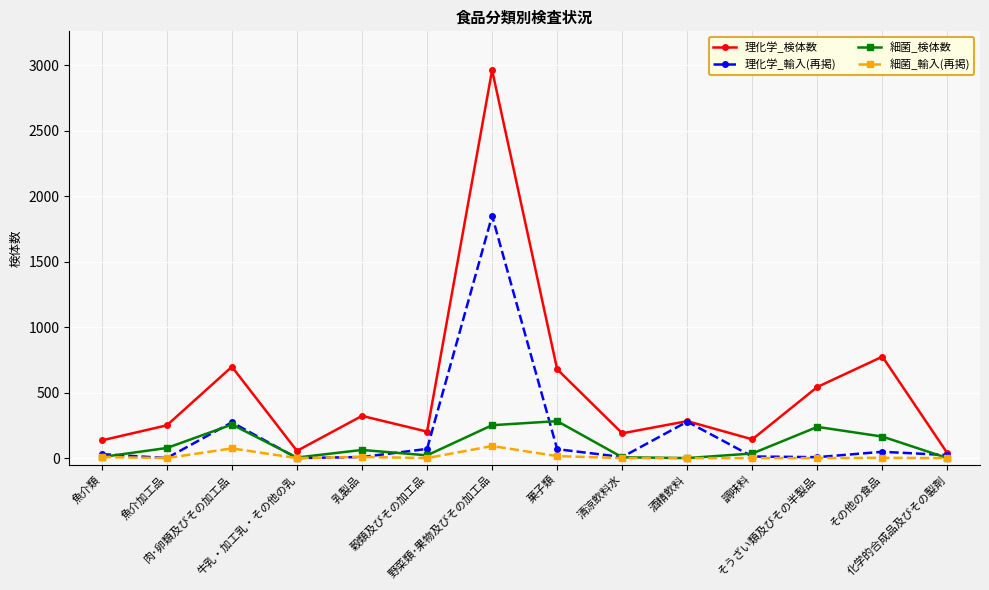

What is the difference between the 理化学_検体数 values at その他の食品 and 魚介加工品?

524